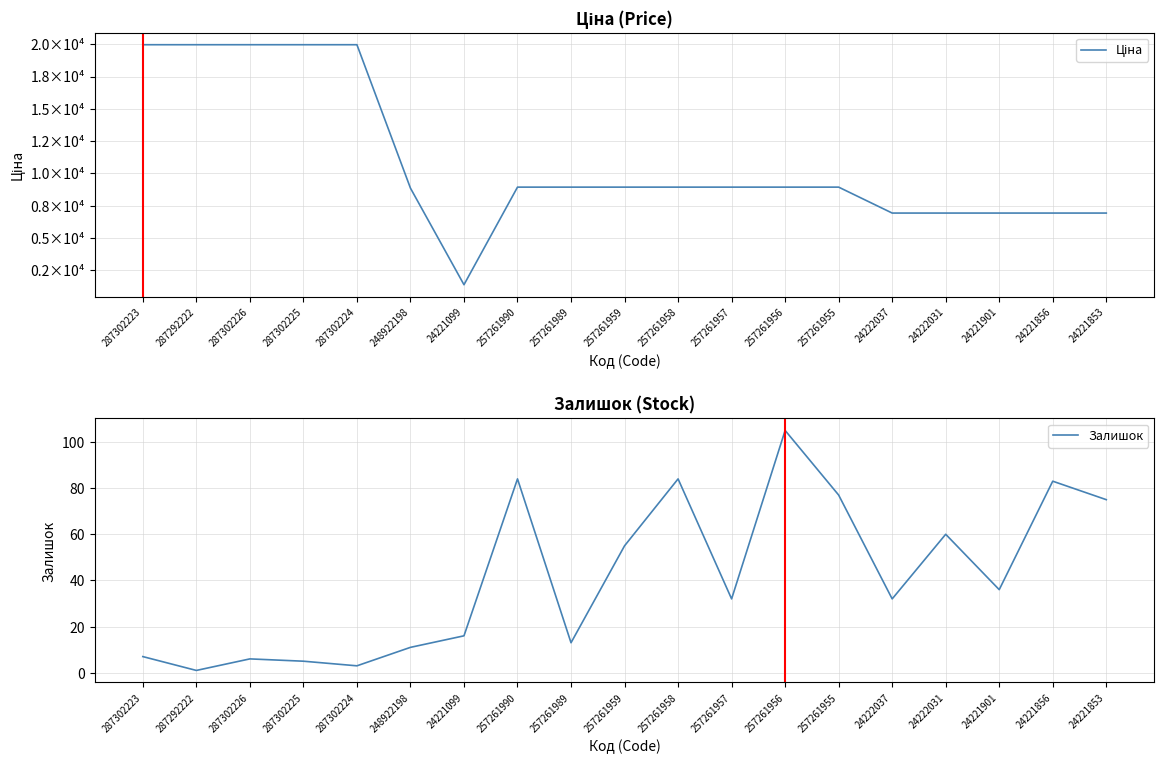

Is it true that Ціна equals 8934.1 at 257261989?

True